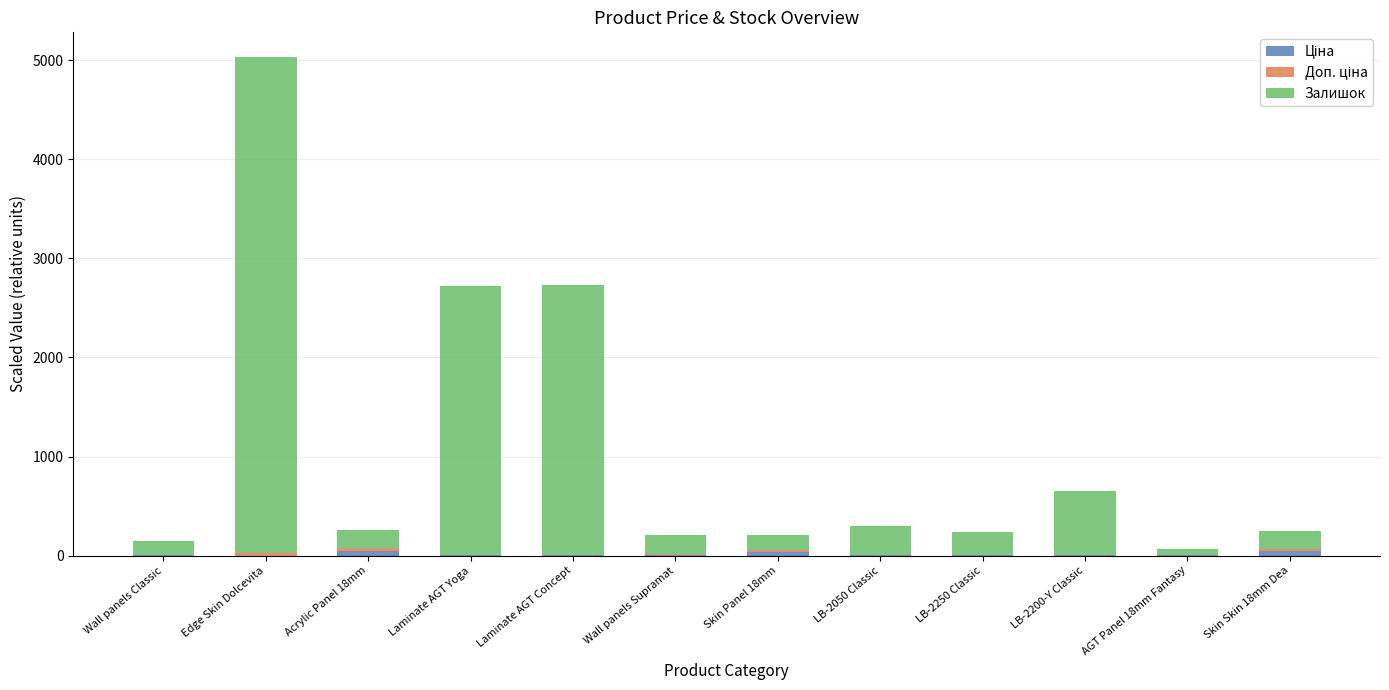

At which category is the sum across all series the highest?

Edge Skin Dolcevita